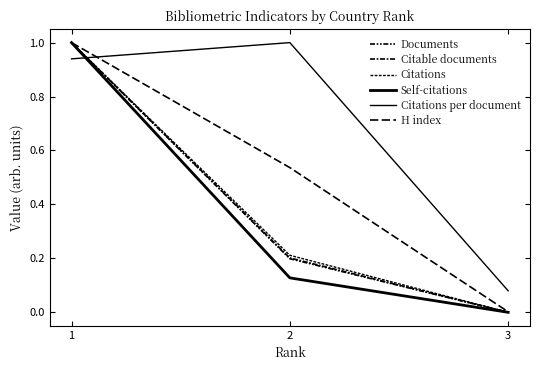

What is the total value across all series at 2?

2.3